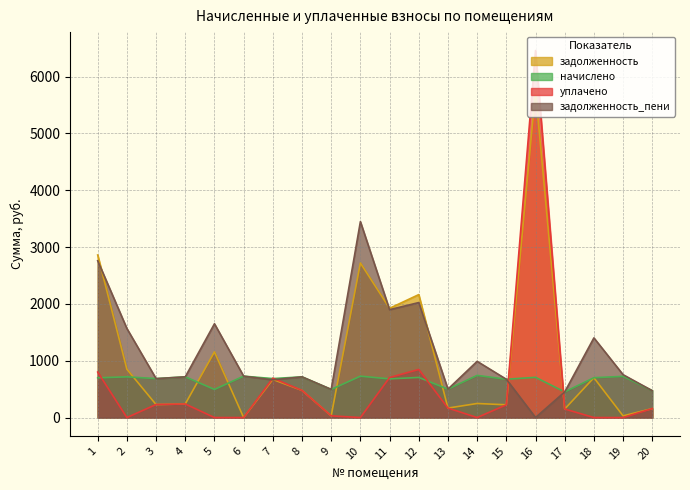

What are all the series names shown in the legend?

задолженность, начислено, уплачено, задолженность_пени